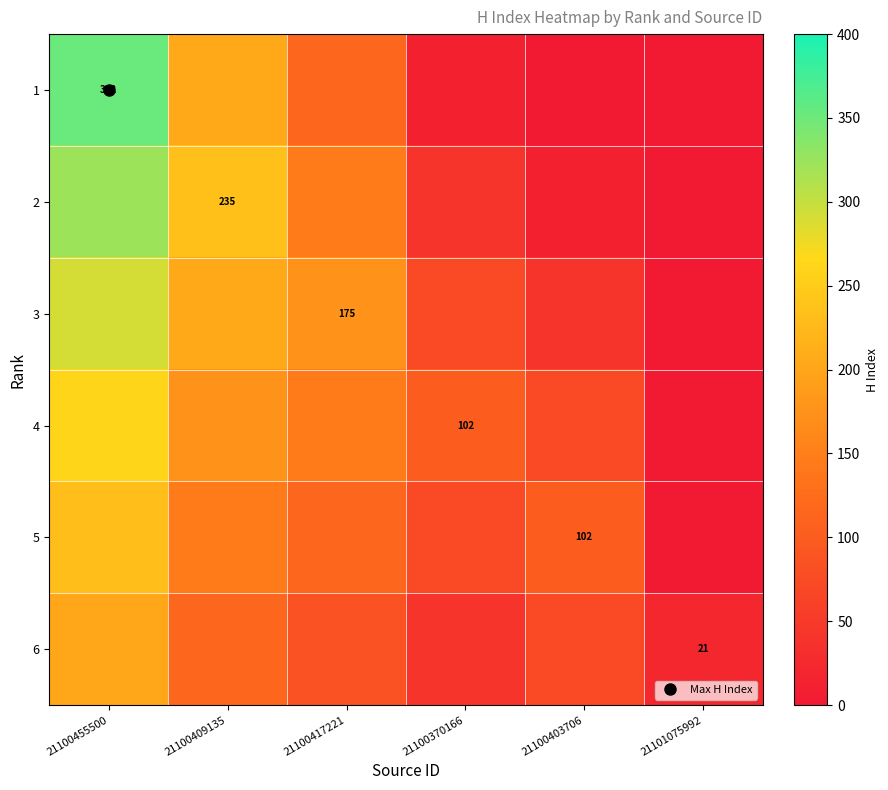

What is the total value across all series at 21100370166?

342